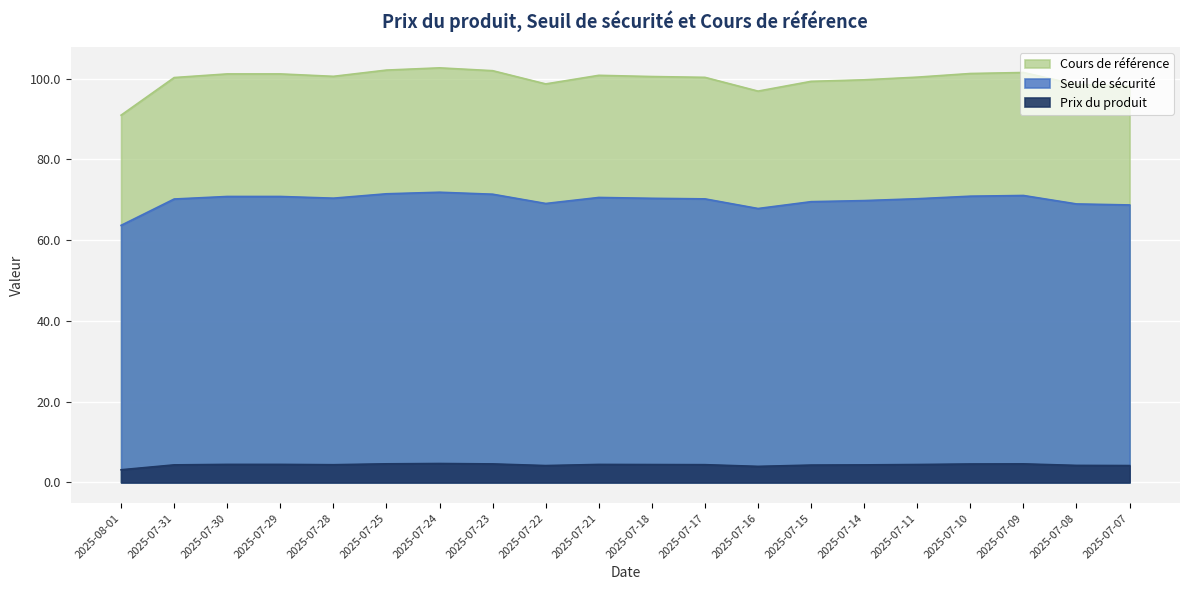

At 2025-07-23, list the series in order from largest to smallest.

Cours de référence, Seuil de sécurité, Prix du produit